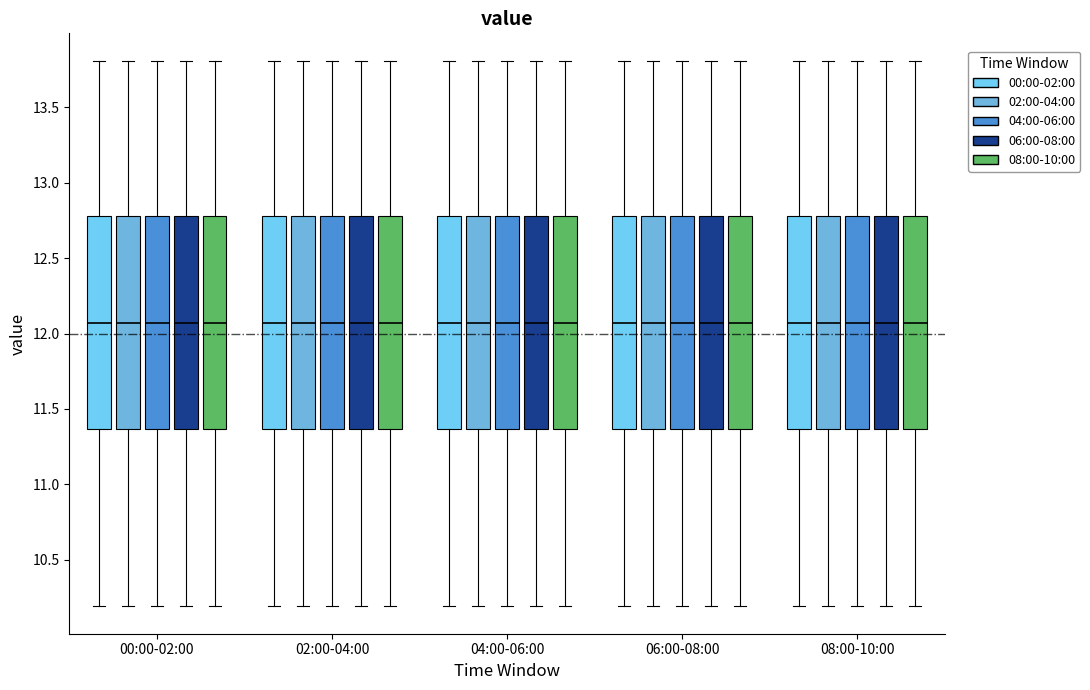

Where does the lower whisker of the box for 04:00-06:00 (08:00-10:00) end on the y-axis? The values are not printed on the chart, so give them approximately, as read against the axis.

10.20